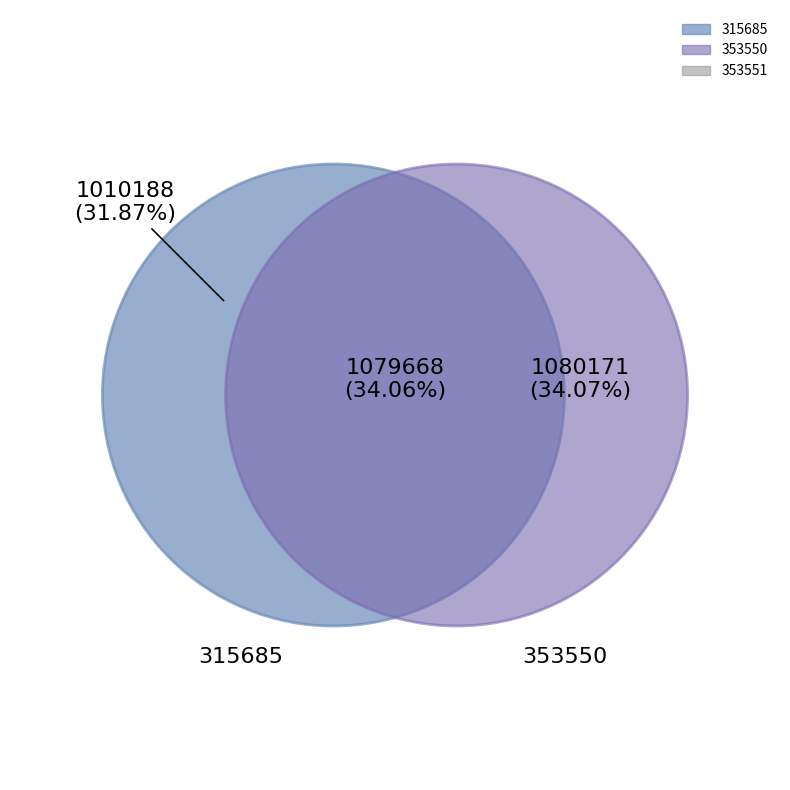

Combined, do 353551 and 353550 account for over 50%?

Yes